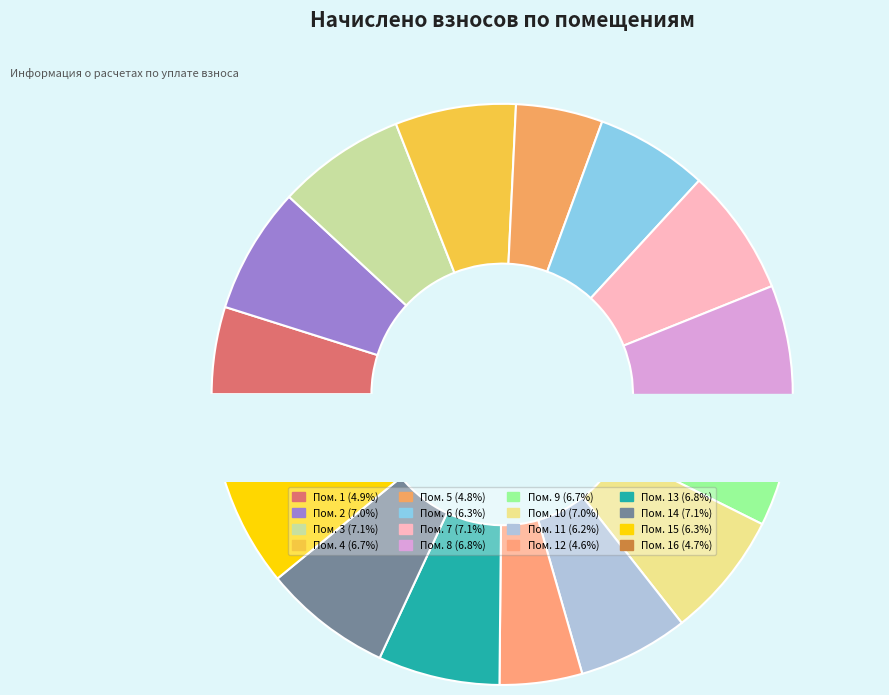

The 5 slice represents 5% of the pie. True or false?

True